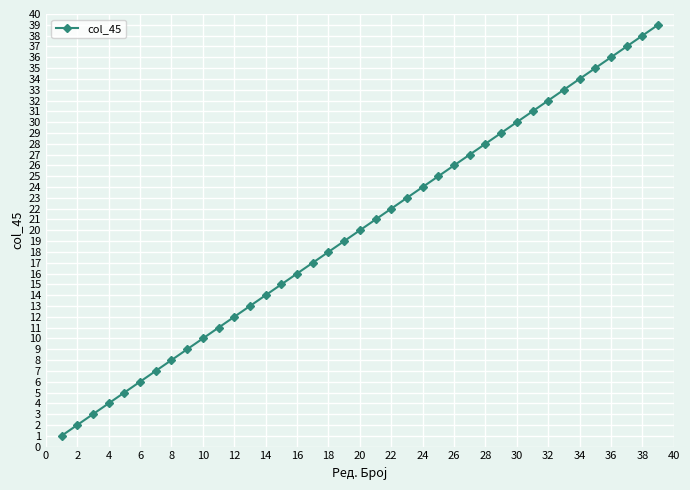

What is the difference between the second highest and second lowest values?

36